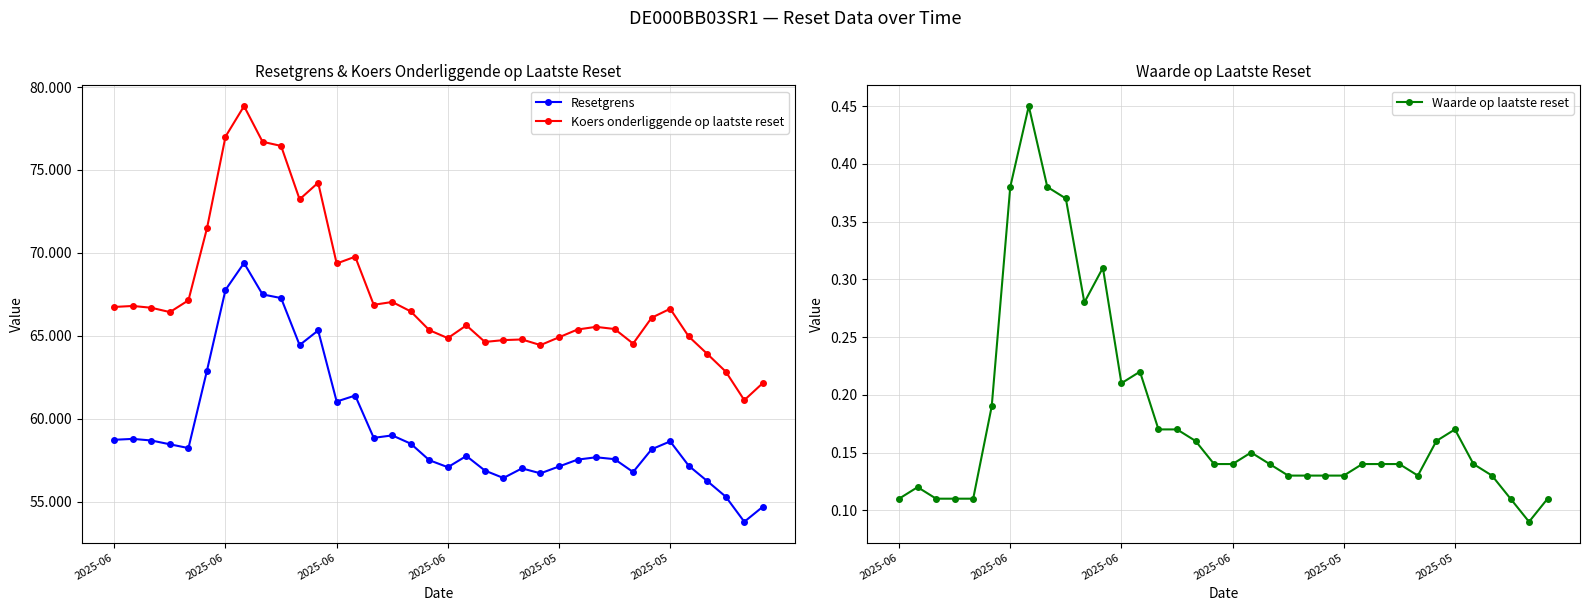

Which has a higher value, 26 or 14?

14